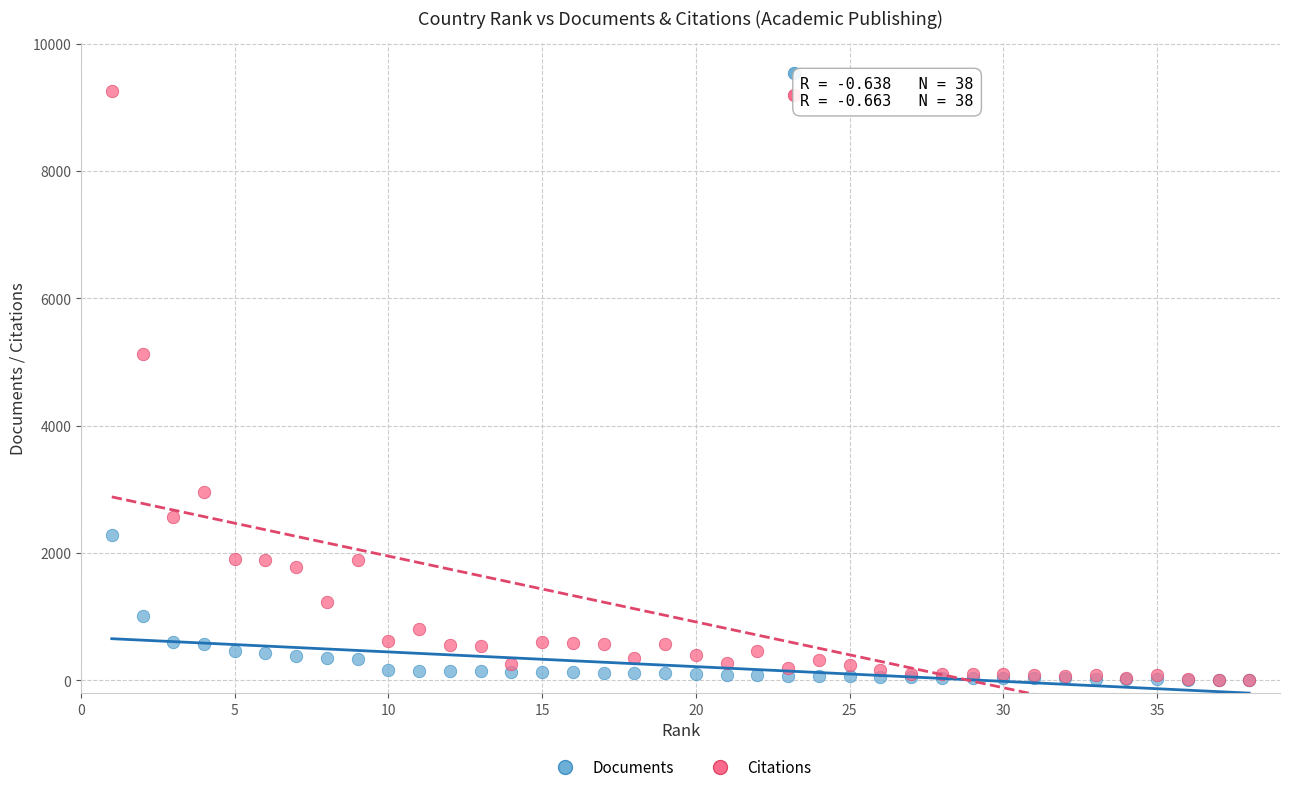

Across all series, what Y value is closest to 4633?

5130